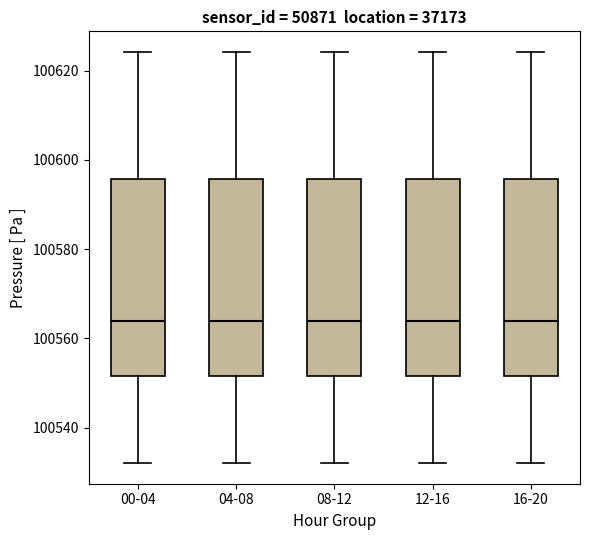

Where does the median line of the box for 16-20 sit on the y-axis? The values are not printed on the chart, so give them approximately, as read against the axis.

100564